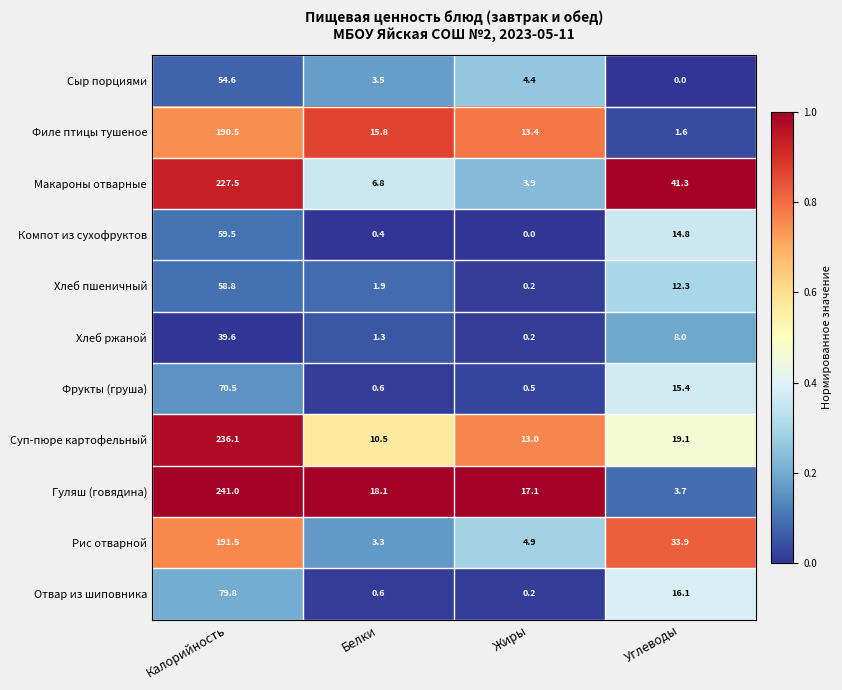

What value does the Хлеб ржаной series have at Углеводы?

8.0